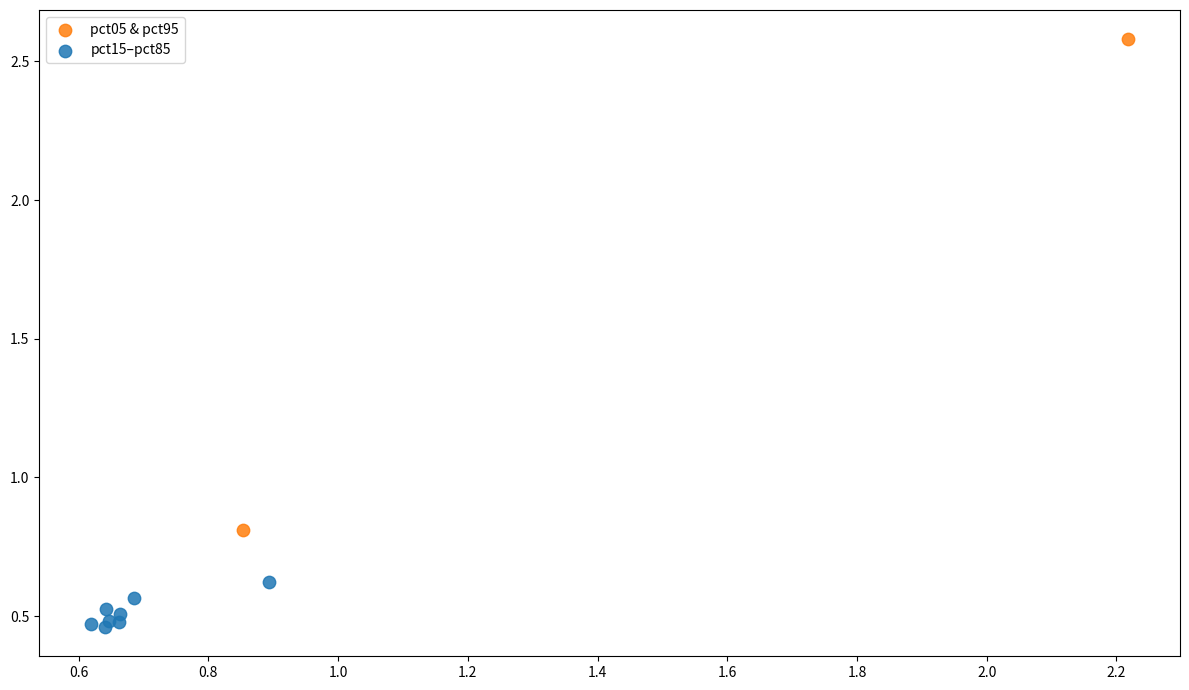

Which series has the largest Y range (max minus min)?

pct05 & pct95